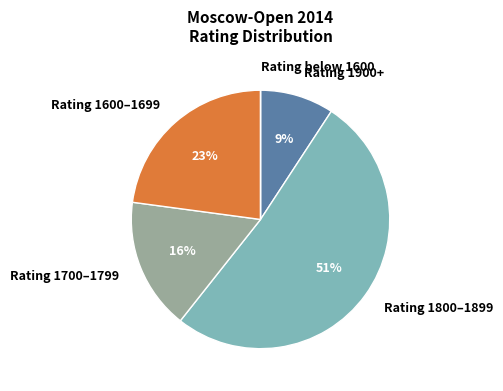

What is the majority slice?

Rating 1800–1899